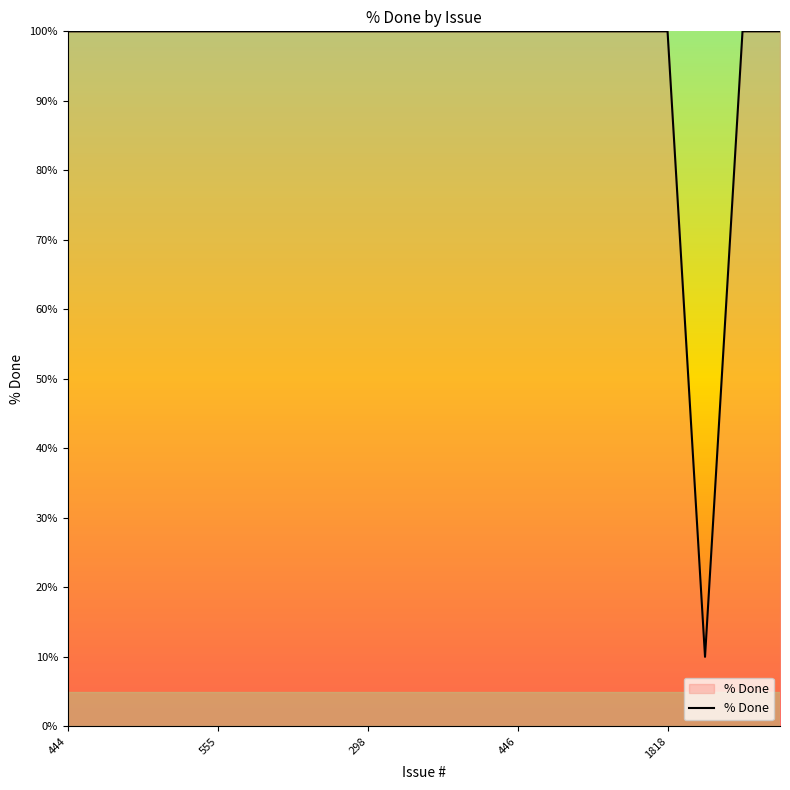

How many lines are shown in the chart?

1